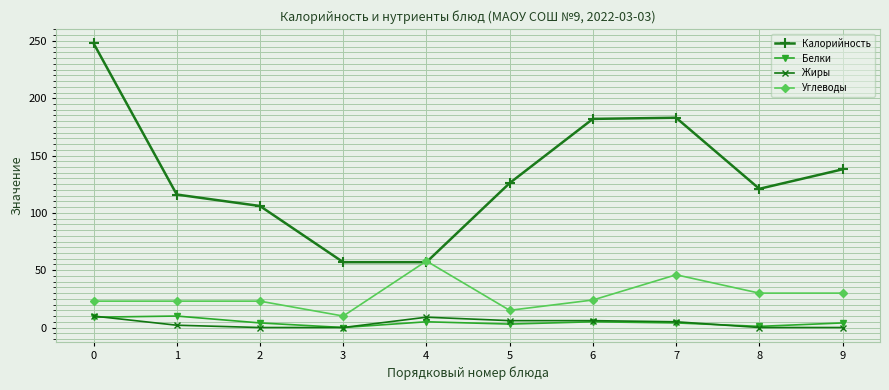

Is the value of Белки at 2 greater than the value of Калорийность at 2?

No